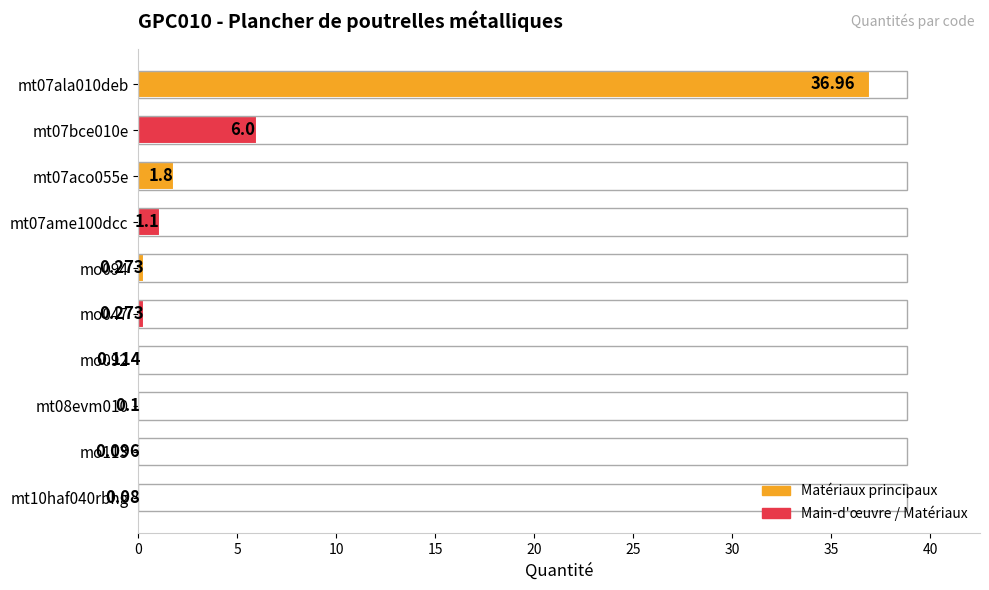

How many data points does each series have?

10